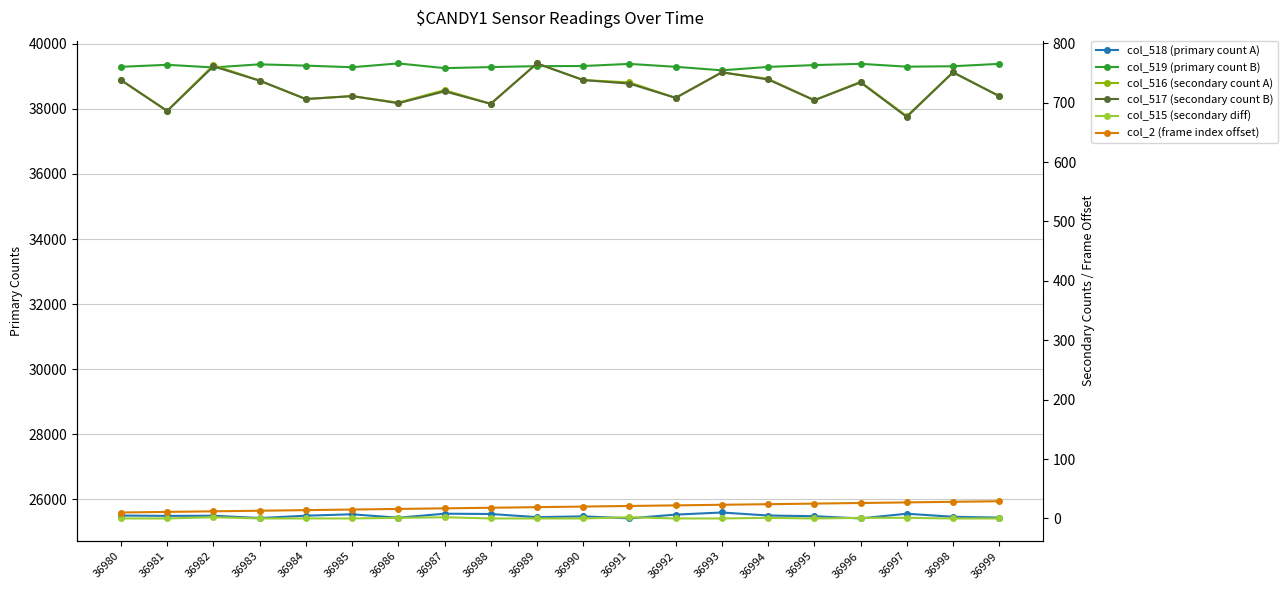

Which series has the widest spread of values?

col_519 (primary count B)